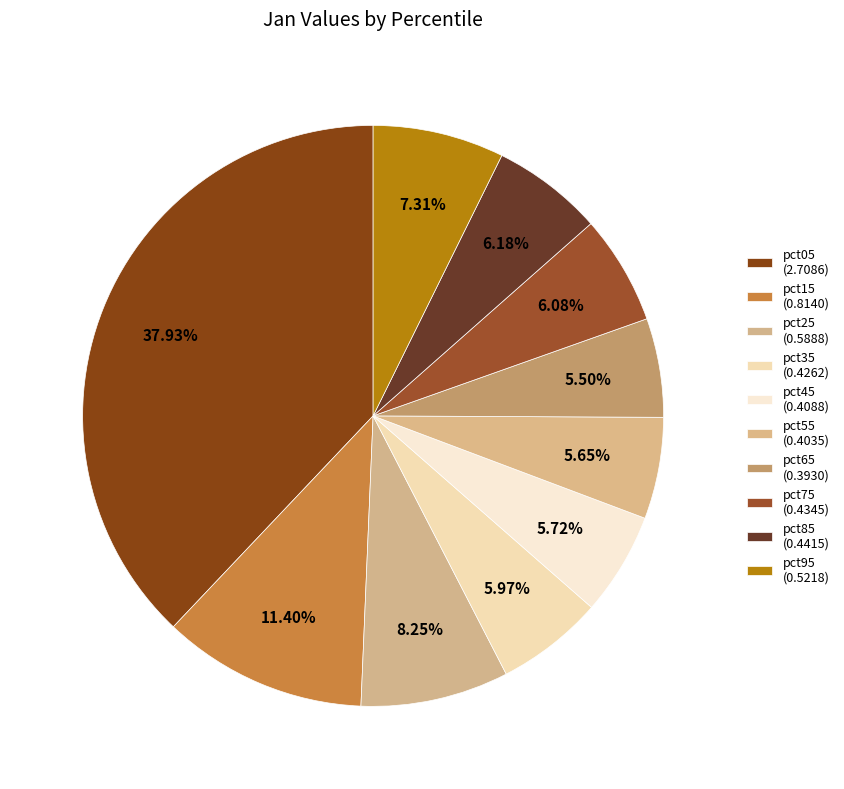

Count the number of slices in the pie.

10